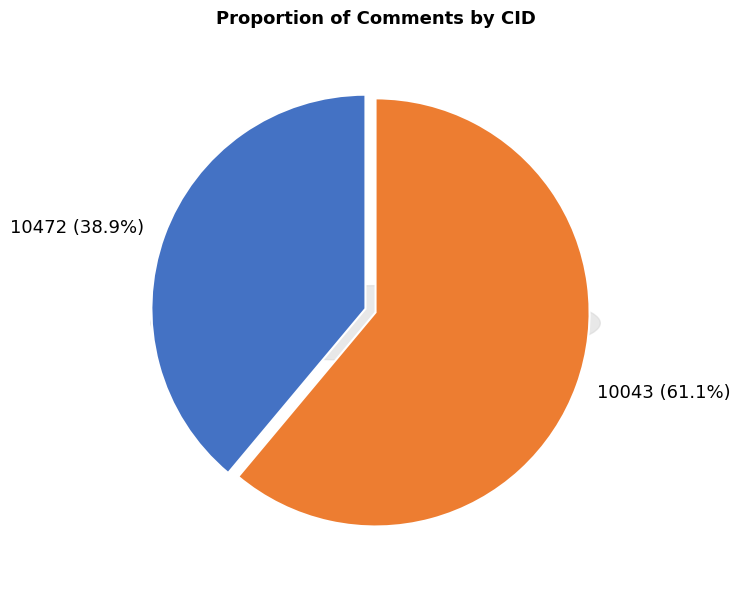

Which slice is the smallest?

10472